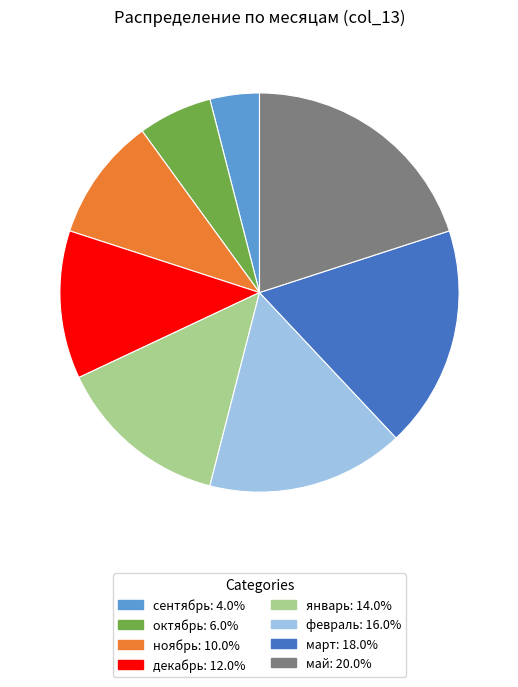

Rank the categories by value from lowest to highest.

сентябрь, октябрь, ноябрь, декабрь, январь, февраль, март, май